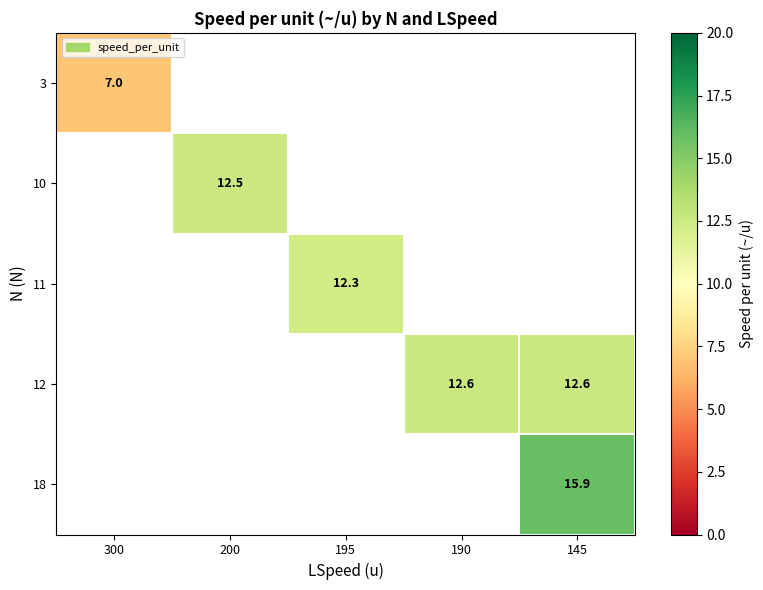

The value of 18 at 145 is 28.5. True or false?

False